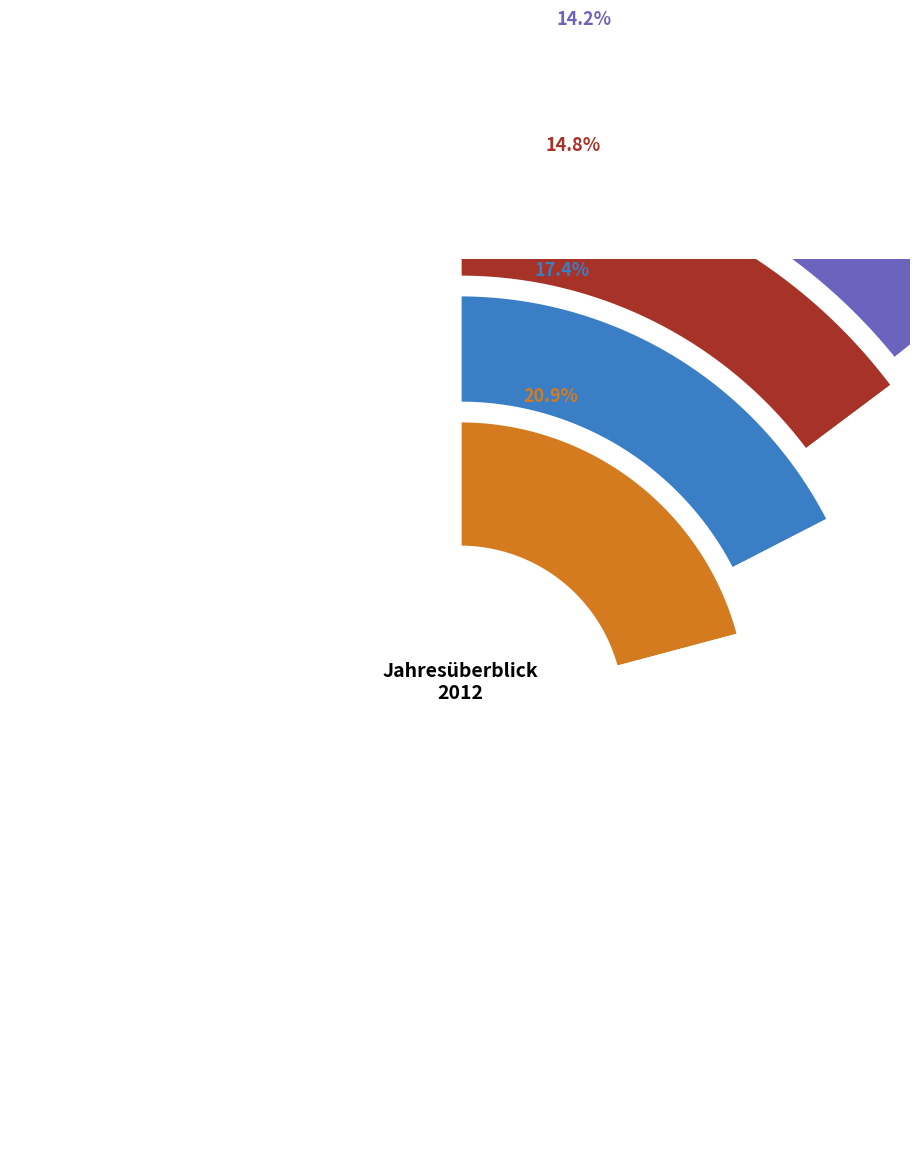

How many segments does this pie chart have?

6